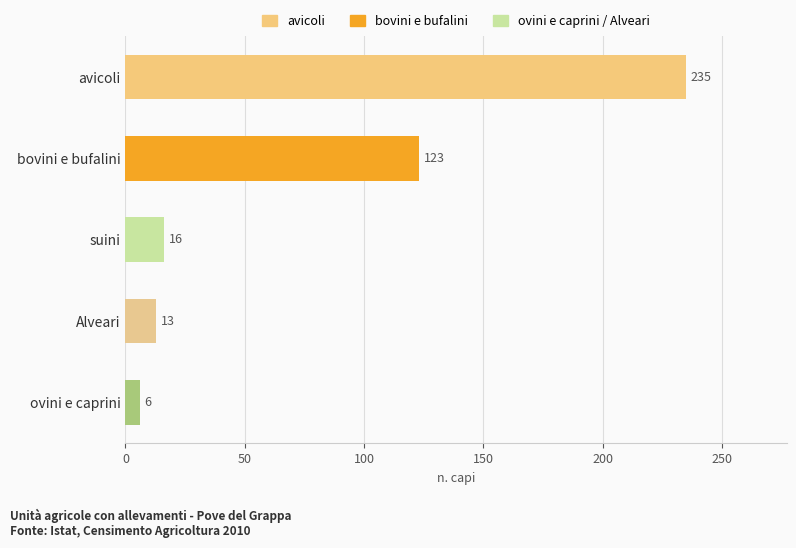

The chart shows a value of 13 at Alveari. True or false?

True